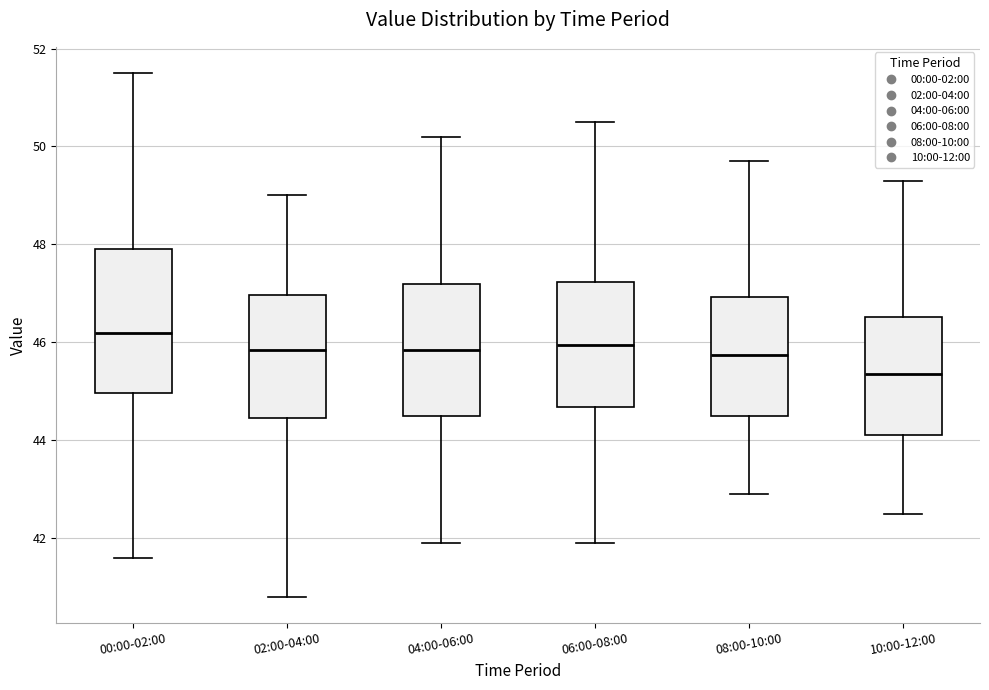

Reading left to right, transcribe this box plot: for each box, give where its median line is, the range the box spans, and where its two whiskers end, as read against the y-axis. The values are not printed on the chart, so give them approximately, as read against the axis.

00:00-02:00: median 46.2, box 45.0 to 48.0, whiskers 41.6 to 51.6
02:00-04:00: median 45.8, box 44.4 to 47.0, whiskers 40.8 to 49.0
04:00-06:00: median 45.8, box 44.6 to 47.2, whiskers 42.0 to 50.2
06:00-08:00: median 46.0, box 44.6 to 47.2, whiskers 42.0 to 50.6
08:00-10:00: median 45.8, box 44.6 to 47.0, whiskers 43.0 to 49.8
10:00-12:00: median 45.4, box 44.2 to 46.6, whiskers 42.6 to 49.4